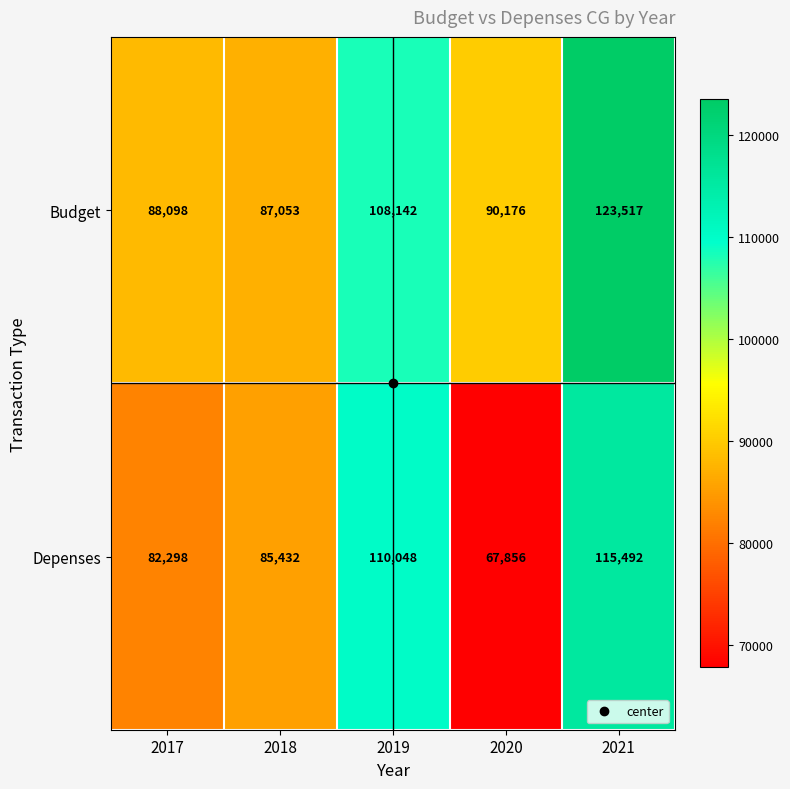

How many series are shown in this chart?

2